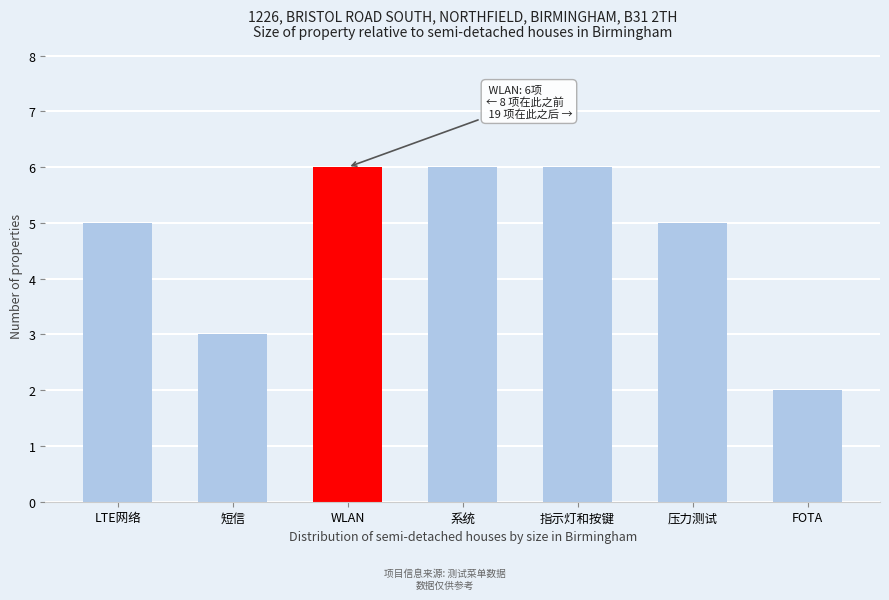

Reading left to right, list all the values displayed in this chart.

5	3	6	6	6	5	2